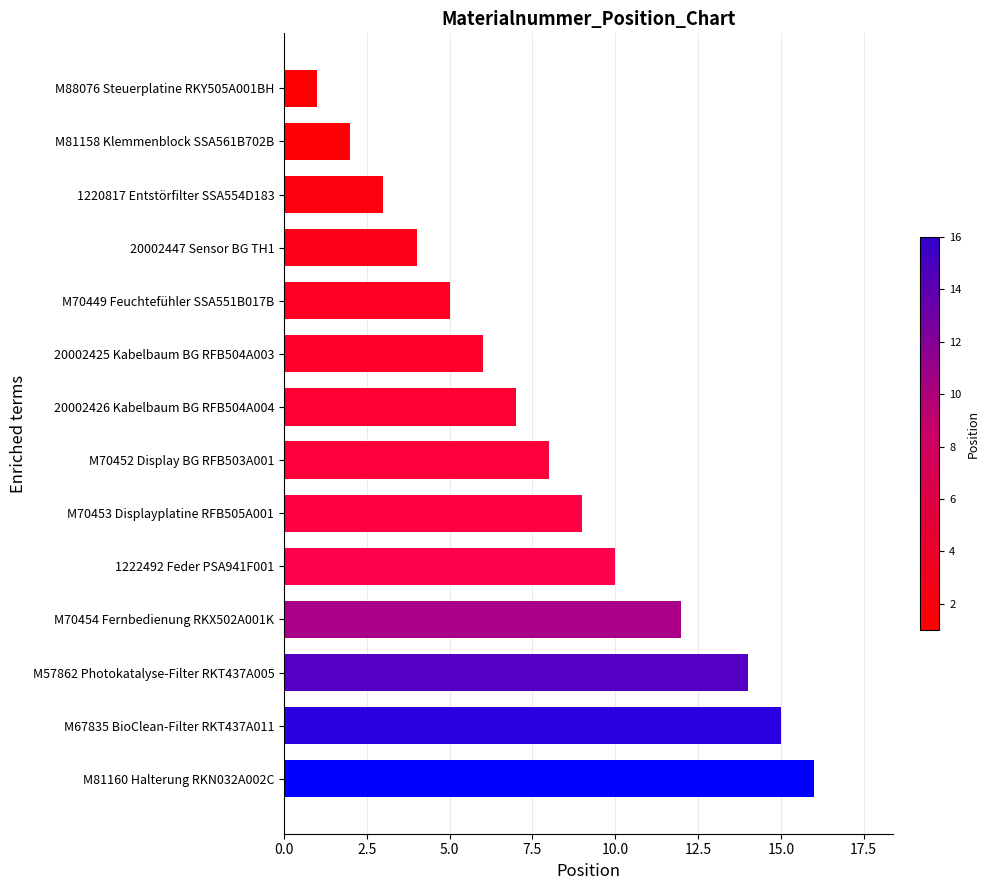

What is the change in value from M70454 Fernbedienung RKX502A001K to 20002426 Kabelbaum BG RFB504A004?

-5